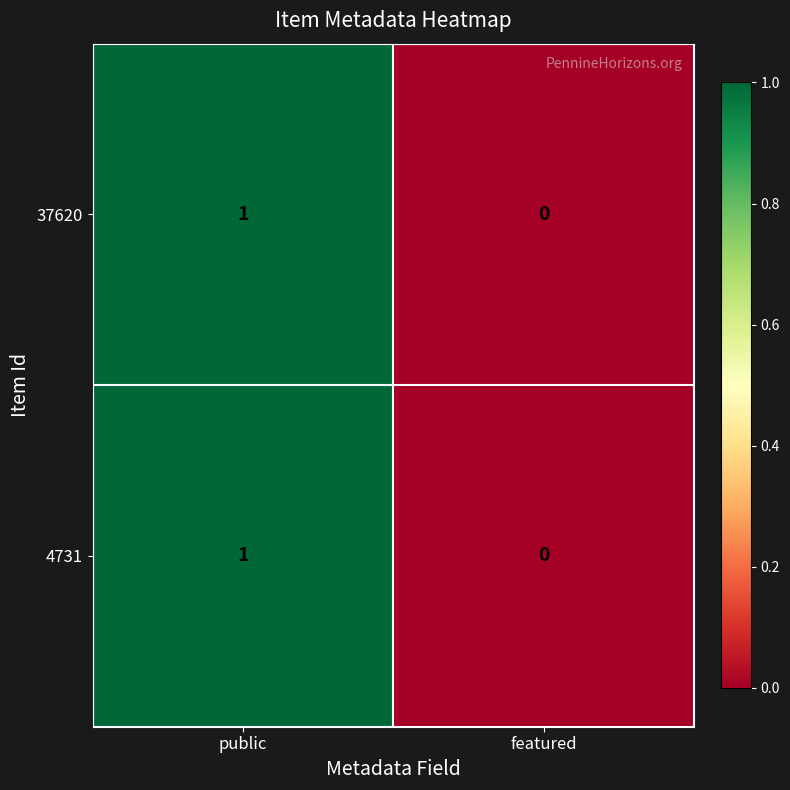

At which label does 37620 reach its minimum?

featured